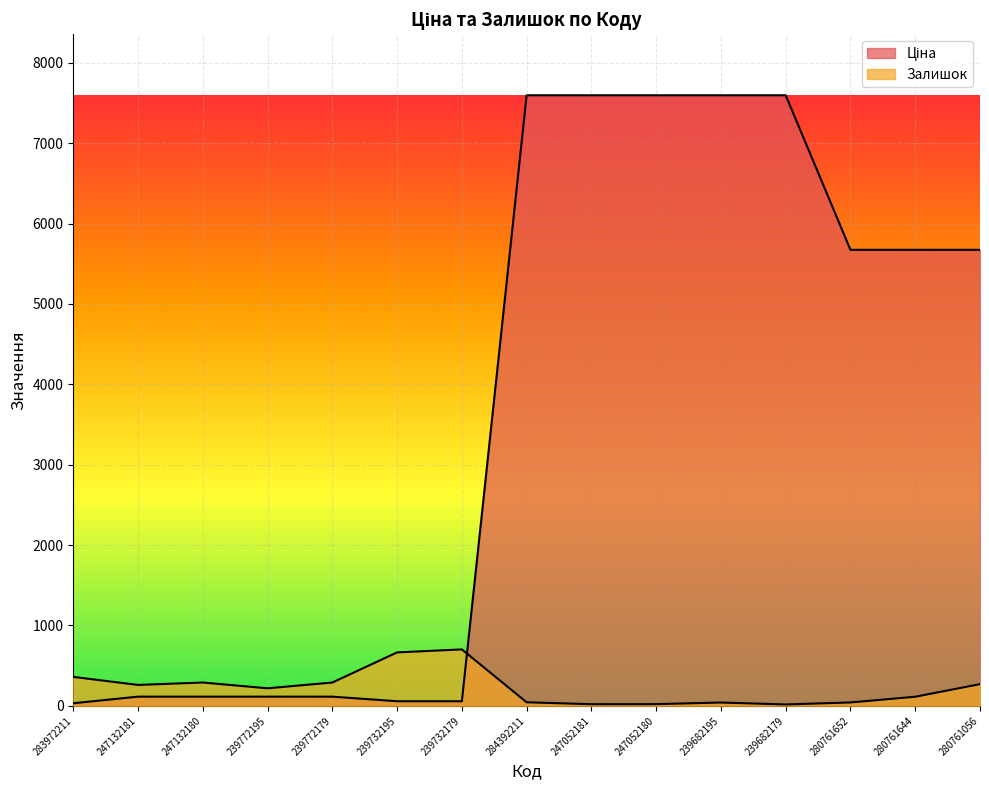

What is the difference between the second highest and second lowest values in the Ціна series?

7539.5